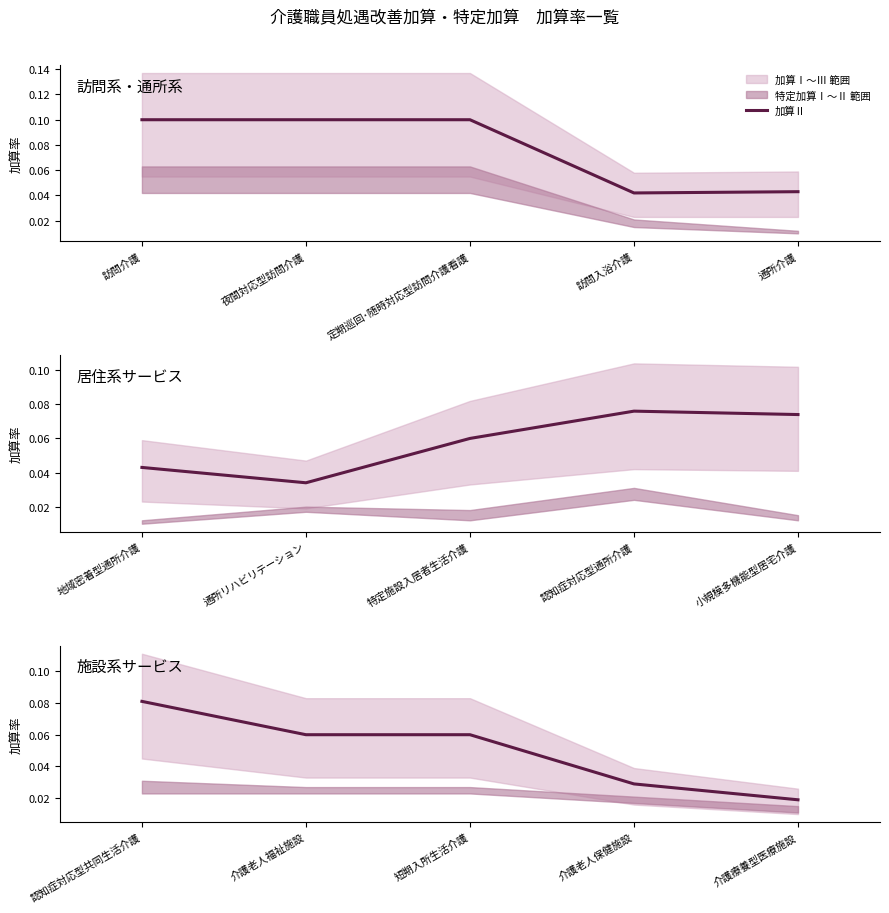

What is the value of the 3rd point from the left?

0.1